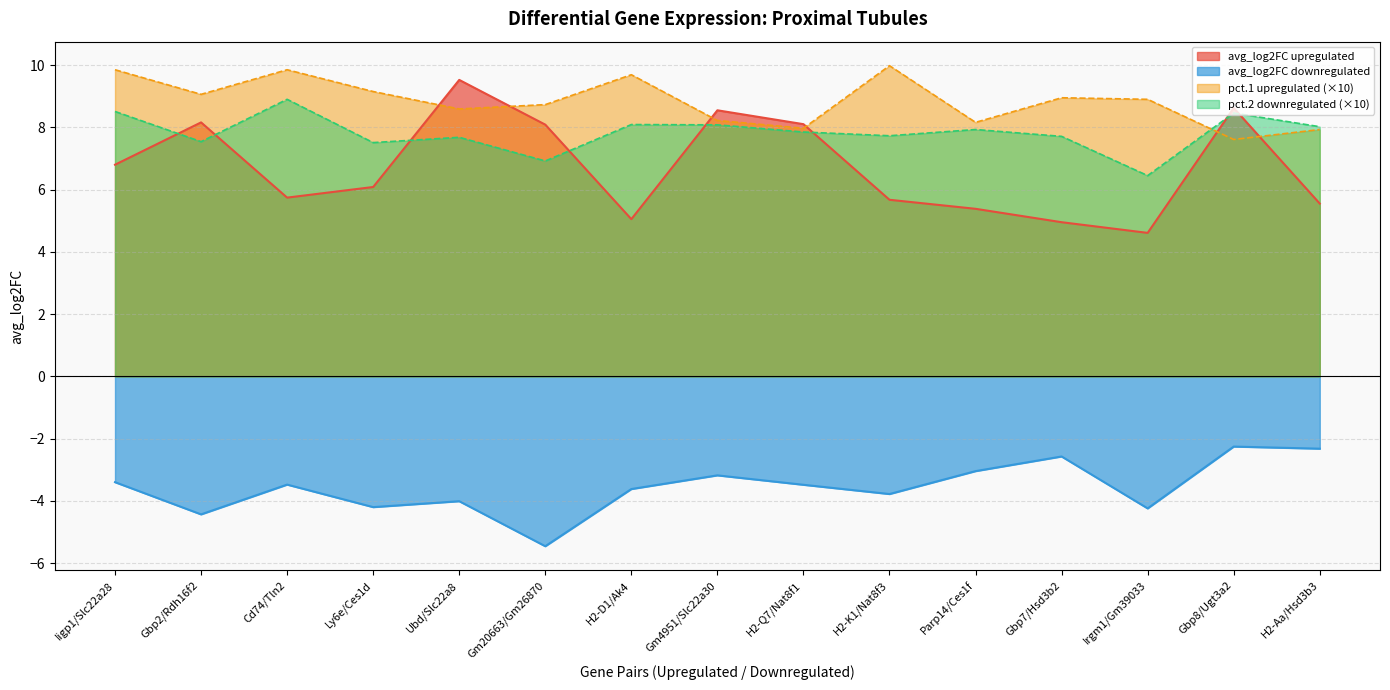

What is the highest value of the pct.2 downregulated series?

8.9